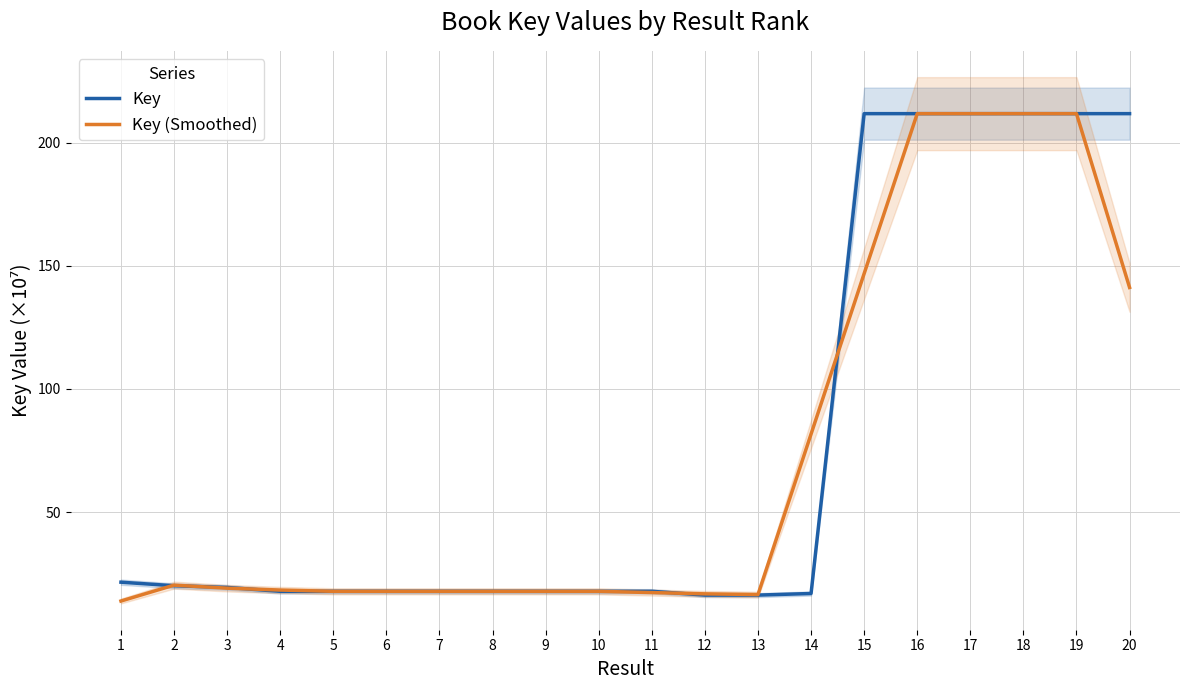

Where is Key (Smoothed) nearest to the value 112?

20